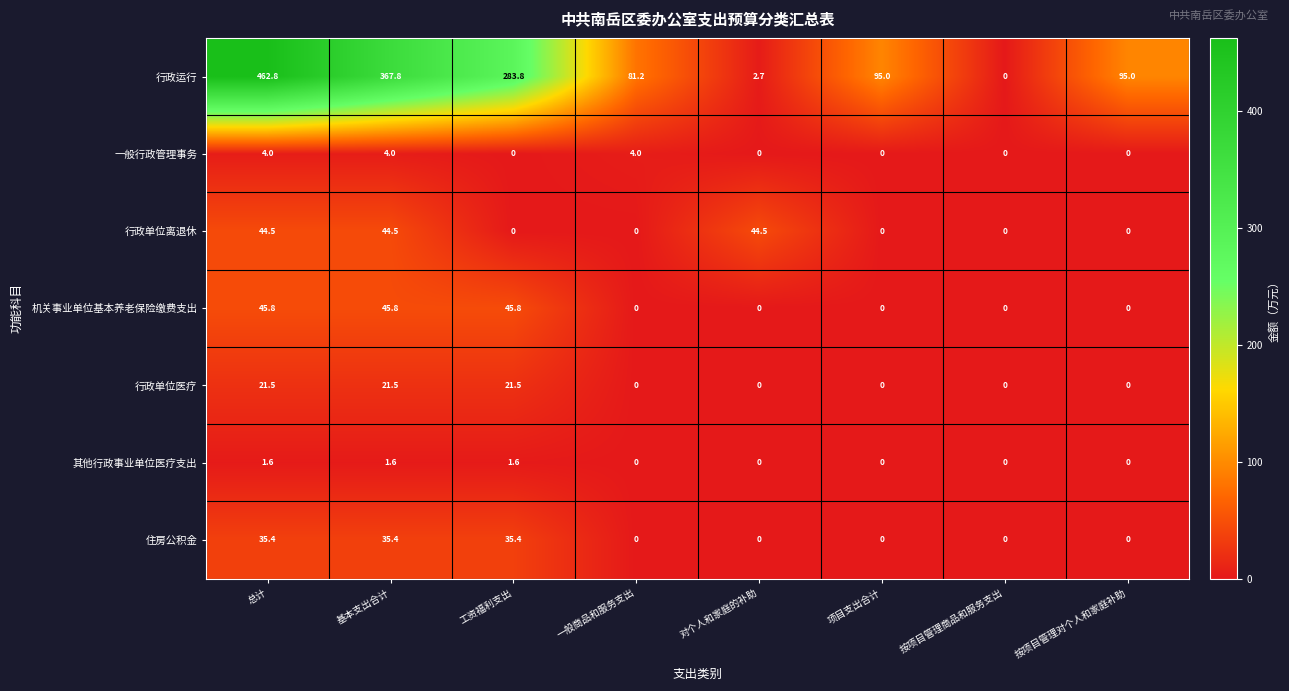

Is the value of 机关事业单位基本养老保险缴费支出 at 总计 greater than the value of 其他行政事业单位医疗支出 at 按项目管理对个人和家庭补助?

Yes